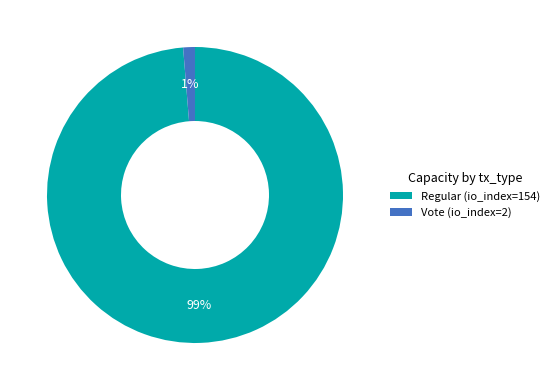

What percentage is the Vote slice, to the nearest percent?

1%